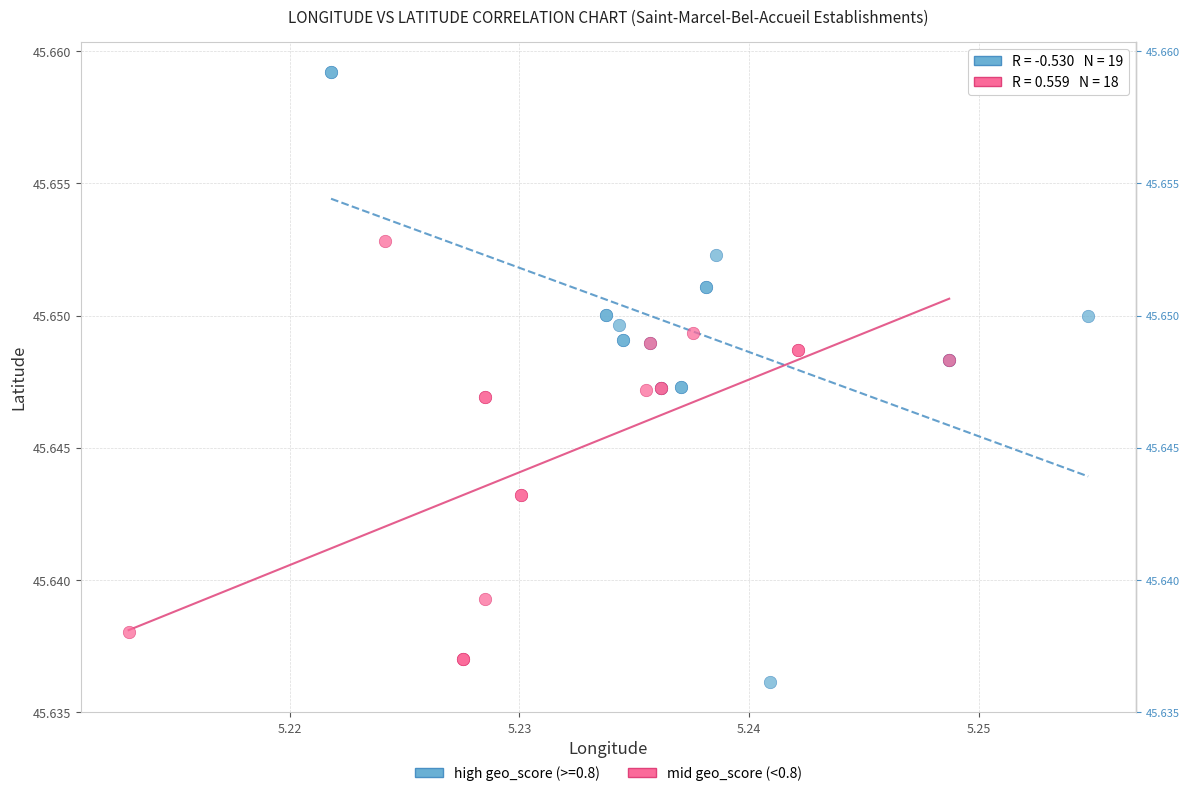

Which series reaches the maximum Y coordinate?

high geo_score (>=0.8)